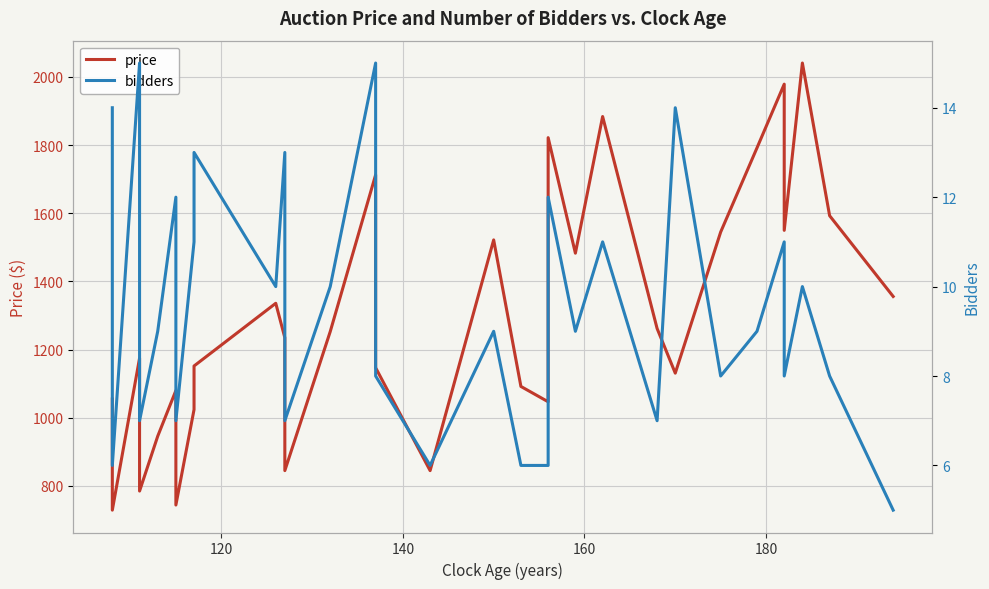

True or false: price and bidders intersect in this chart.

False